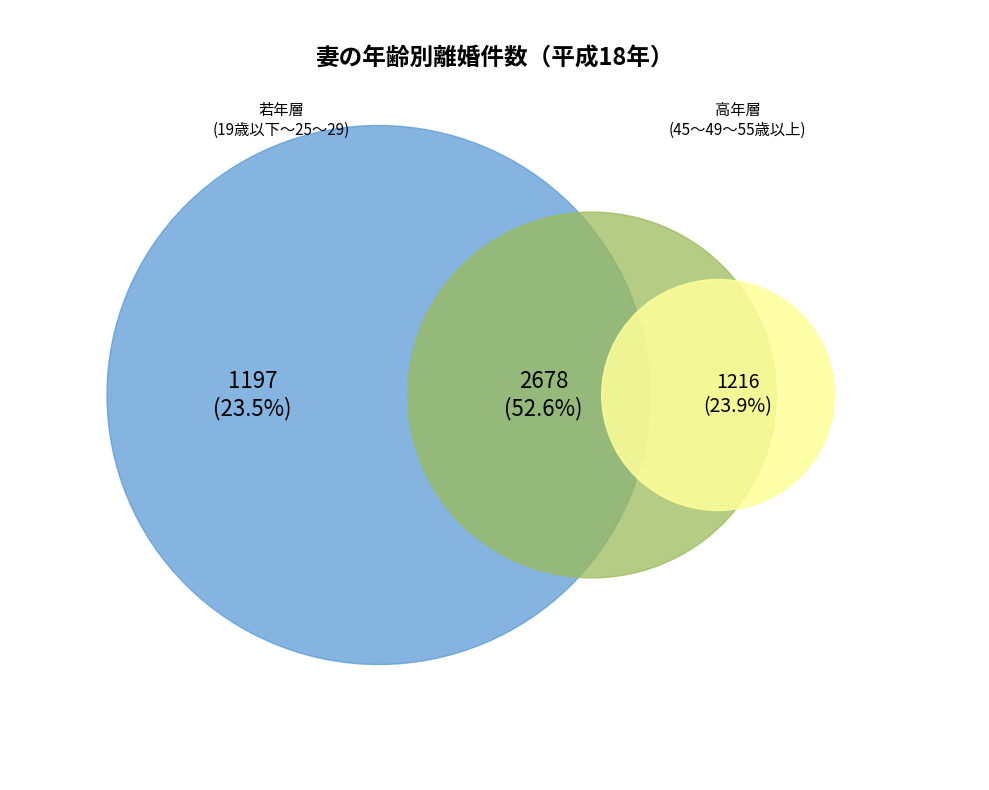

Which slice is the largest?

30～34